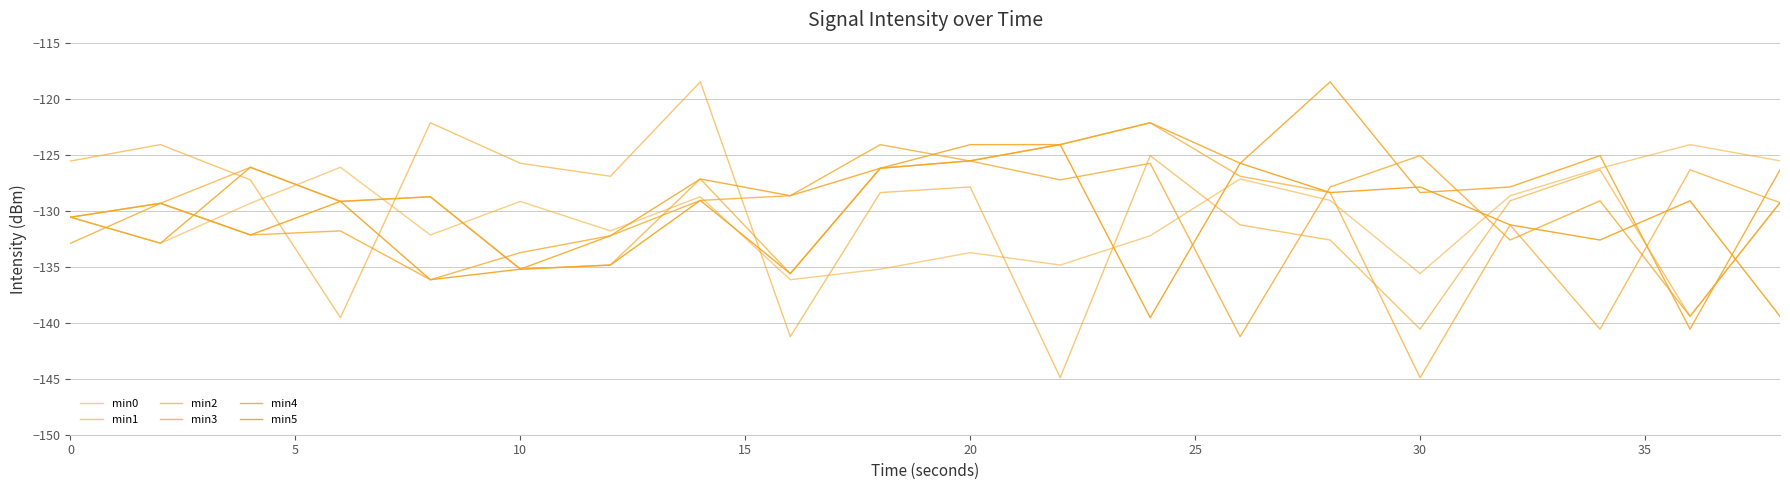

What is the difference between the maximum and second lowest values in the min0 series?

11.5